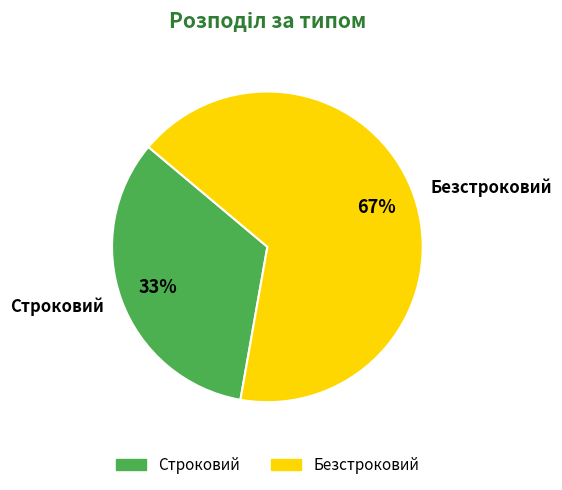

To the nearest percent, what is the combined percentage of Безстроковий and Строковий?

100%